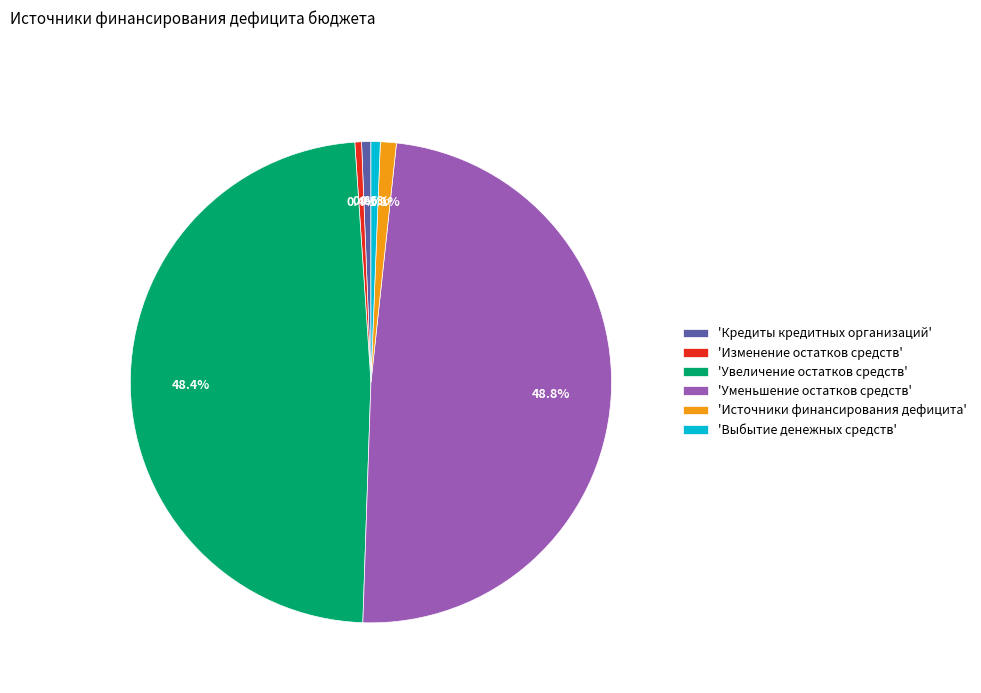

What portion of the pie excludes 'Источники финансирования дефицита'?

98.9%